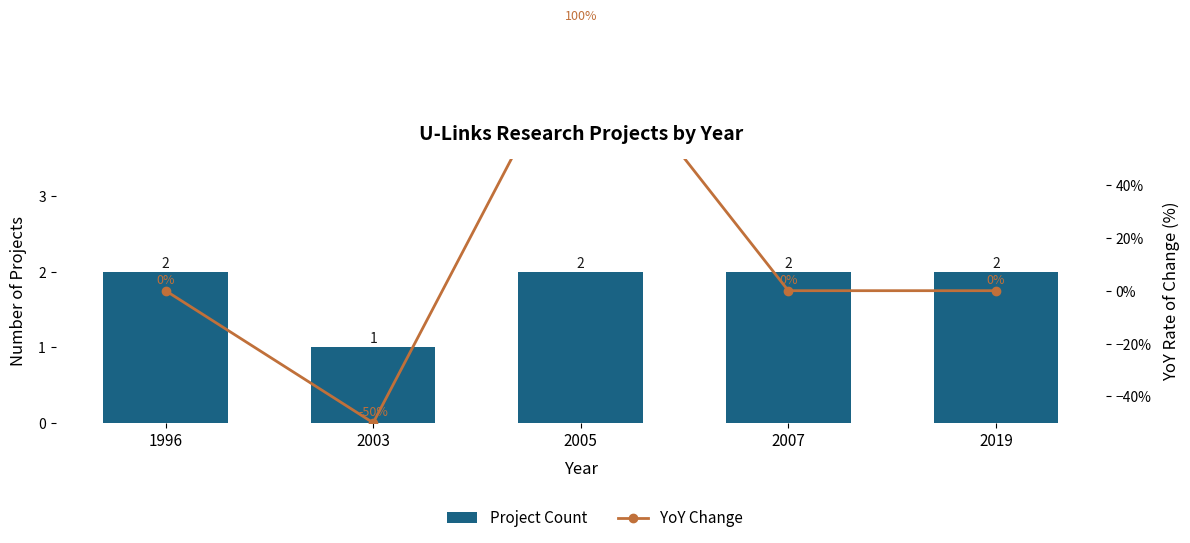

The YoY Change series shows 100 at 2005. True or false?

True